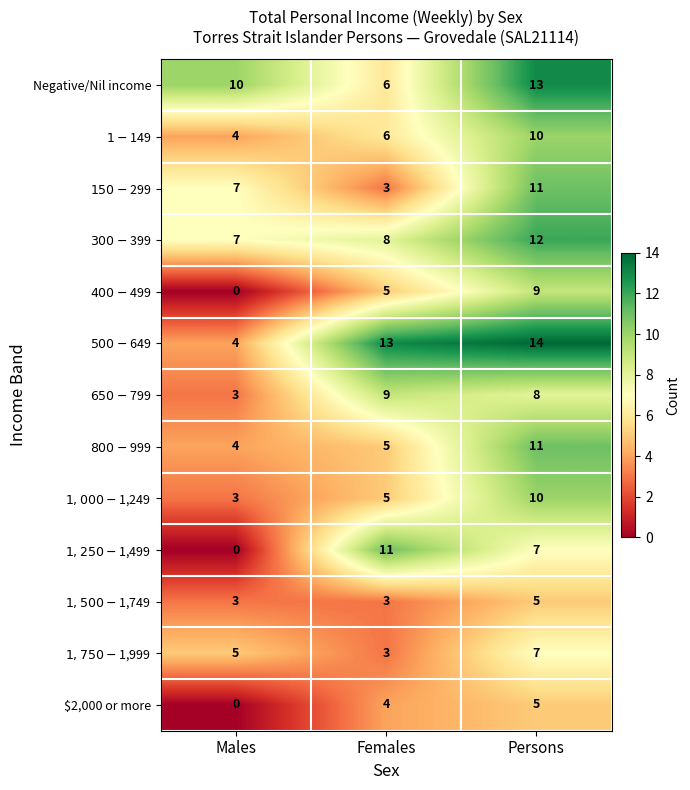

What is the difference between the highest and lowest values at Females?

10